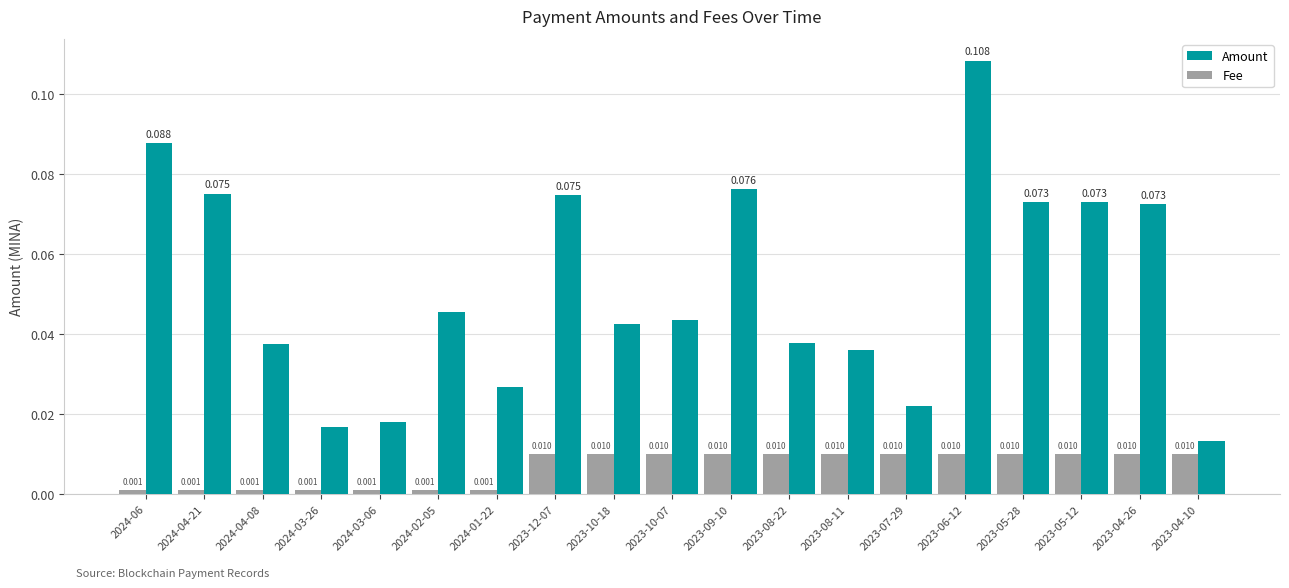

Rank the series by their maximum value, from lowest to highest.

Fee, Amount